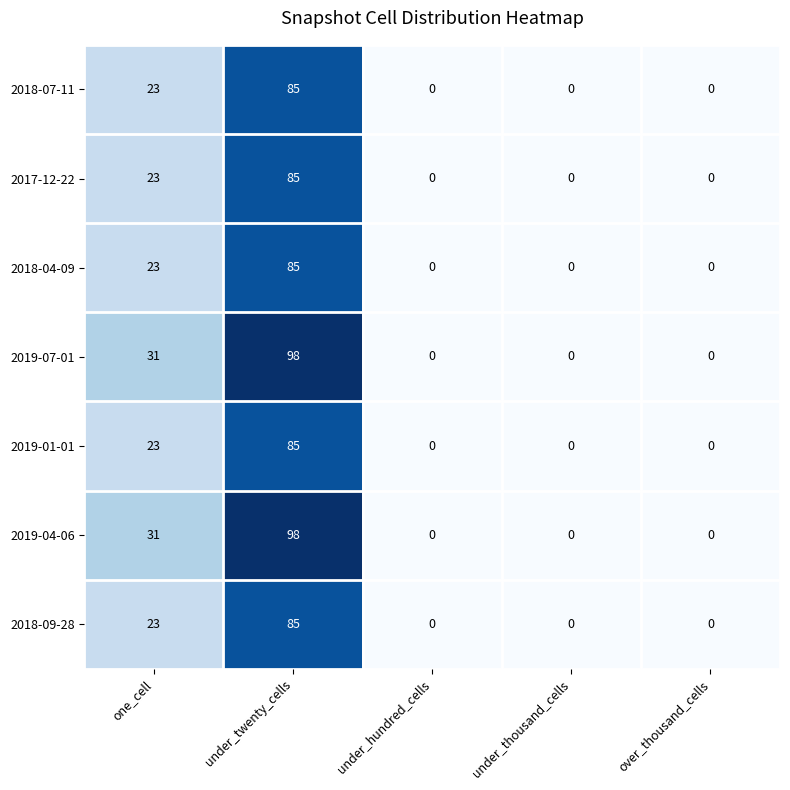

What value does the 2019-01-01 series have at one_cell, to the nearest 10?

20